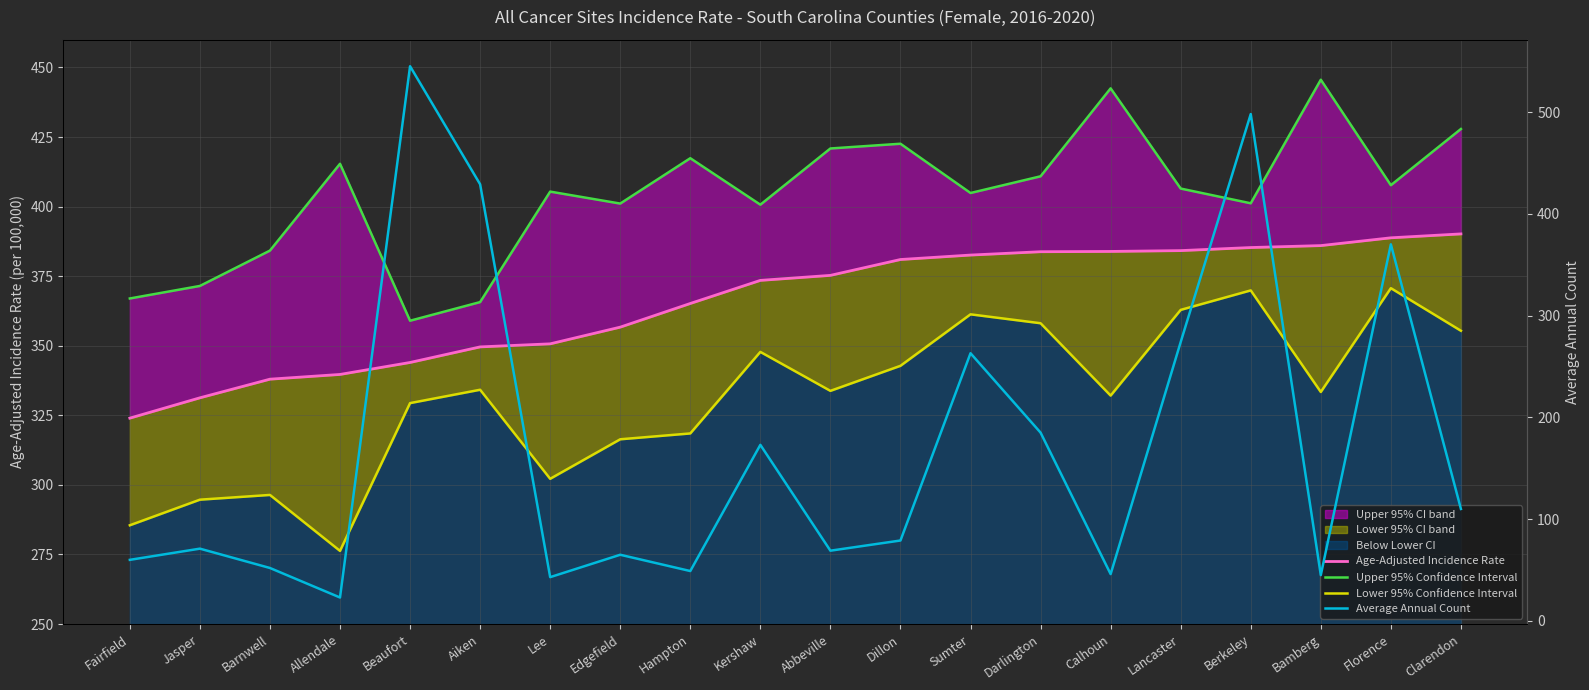

What is the difference between the highest and lowest values at Calhoun?

396.5